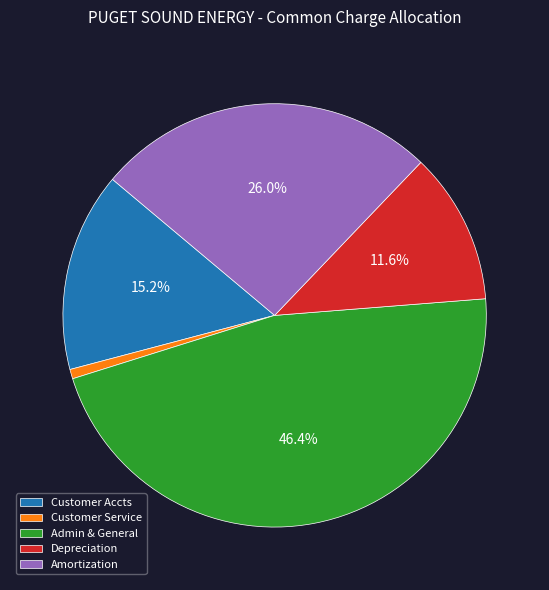

Is the sum of Amortization and Customer Service greater than half?

No